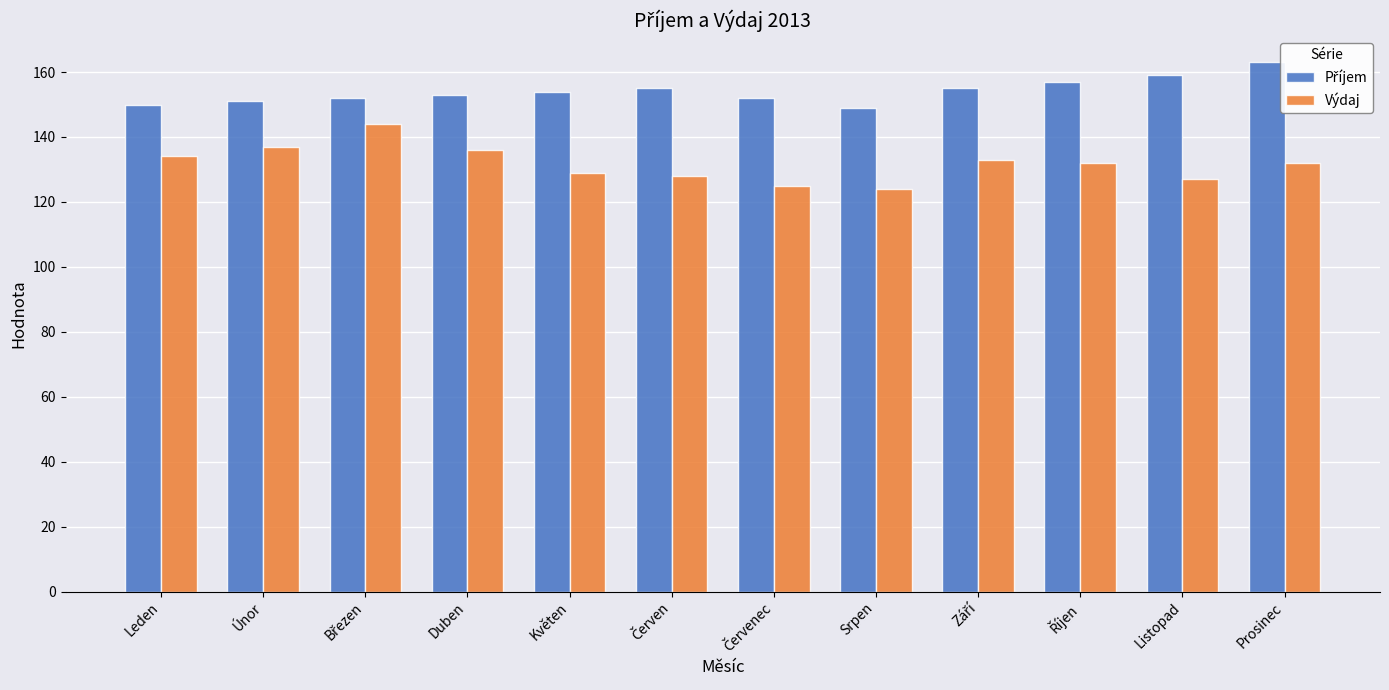

What is the total value across all series at Květen?

283